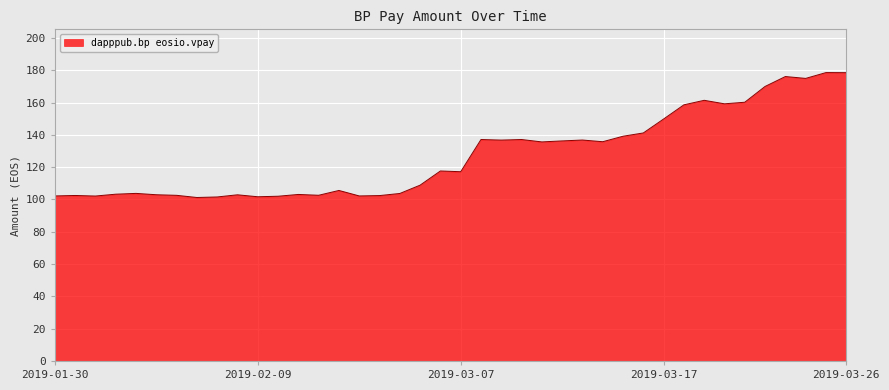

What is the smallest value displayed?

101.2